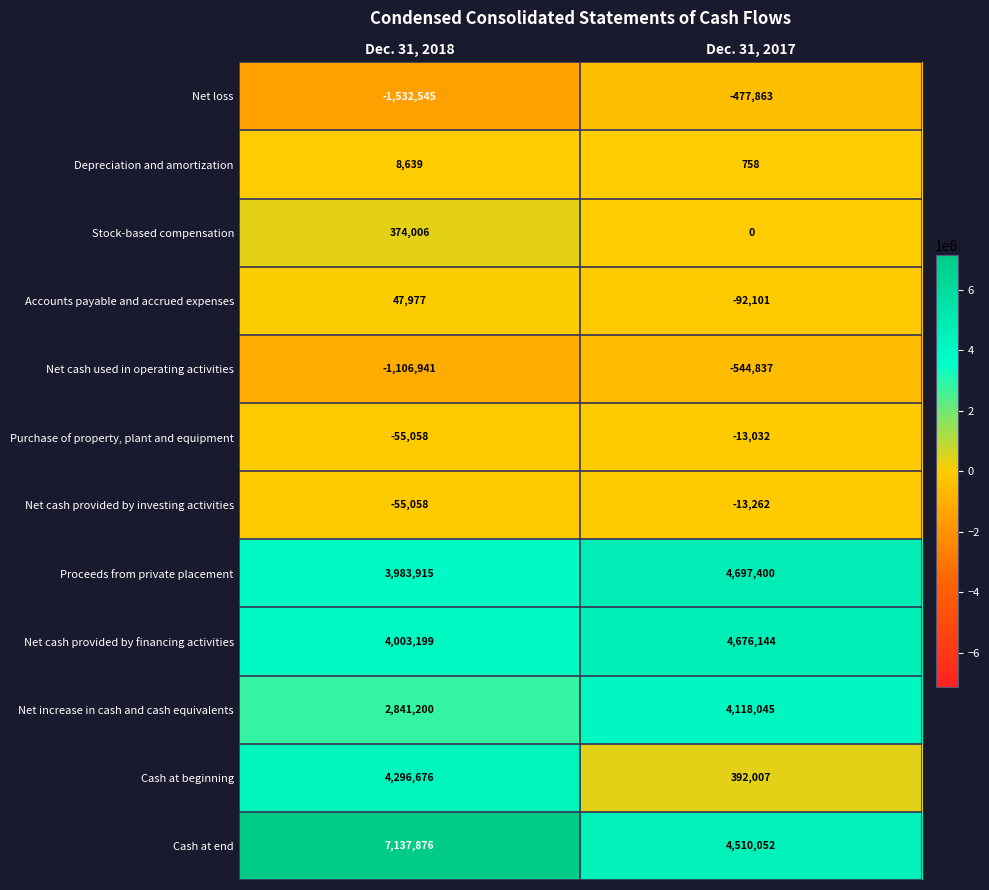

What is the minimum value shown in the chart?

-1532545